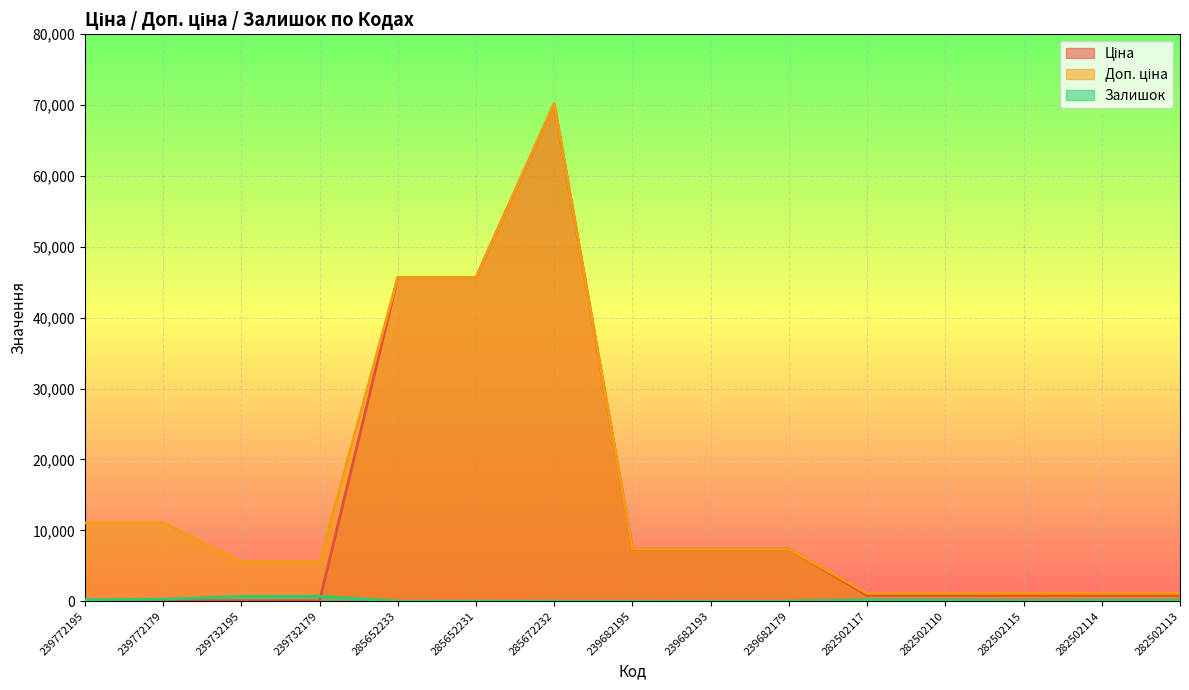

What are all the series names shown in the legend?

Ціна, Доп. ціна, Залишок